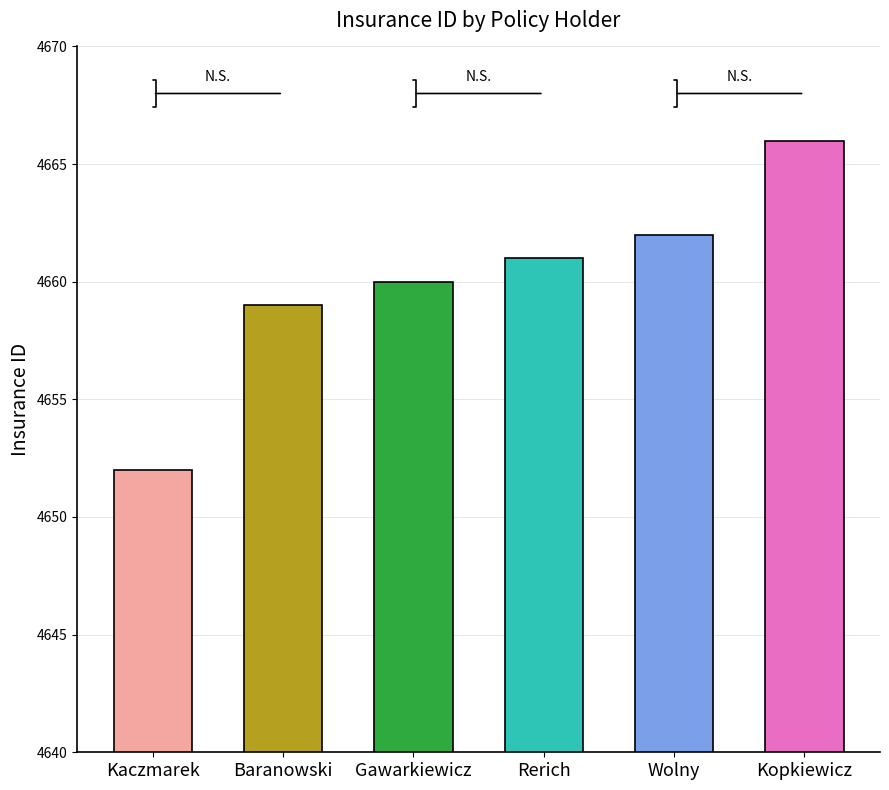

Which category has the highest value across all series?

Kopkiewicz